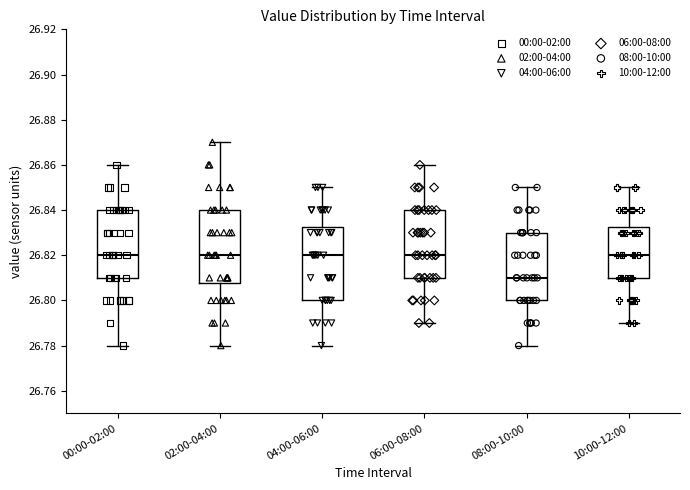

Reading left to right, read every box against the y-axis: the position of its median line, the range the box covers, and the ends of its whiskers. The values are not printed on the chart, so give them approximately, as read against the axis.

00:00-02:00: median 26.820, box 26.810 to 26.840, whiskers 26.780 to 26.860
02:00-04:00: median 26.820, box 26.808 to 26.840, whiskers 26.780 to 26.870
04:00-06:00: median 26.820, box 26.800 to 26.832, whiskers 26.780 to 26.850
06:00-08:00: median 26.820, box 26.810 to 26.840, whiskers 26.790 to 26.860
08:00-10:00: median 26.810, box 26.800 to 26.830, whiskers 26.780 to 26.850
10:00-12:00: median 26.820, box 26.810 to 26.832, whiskers 26.790 to 26.850